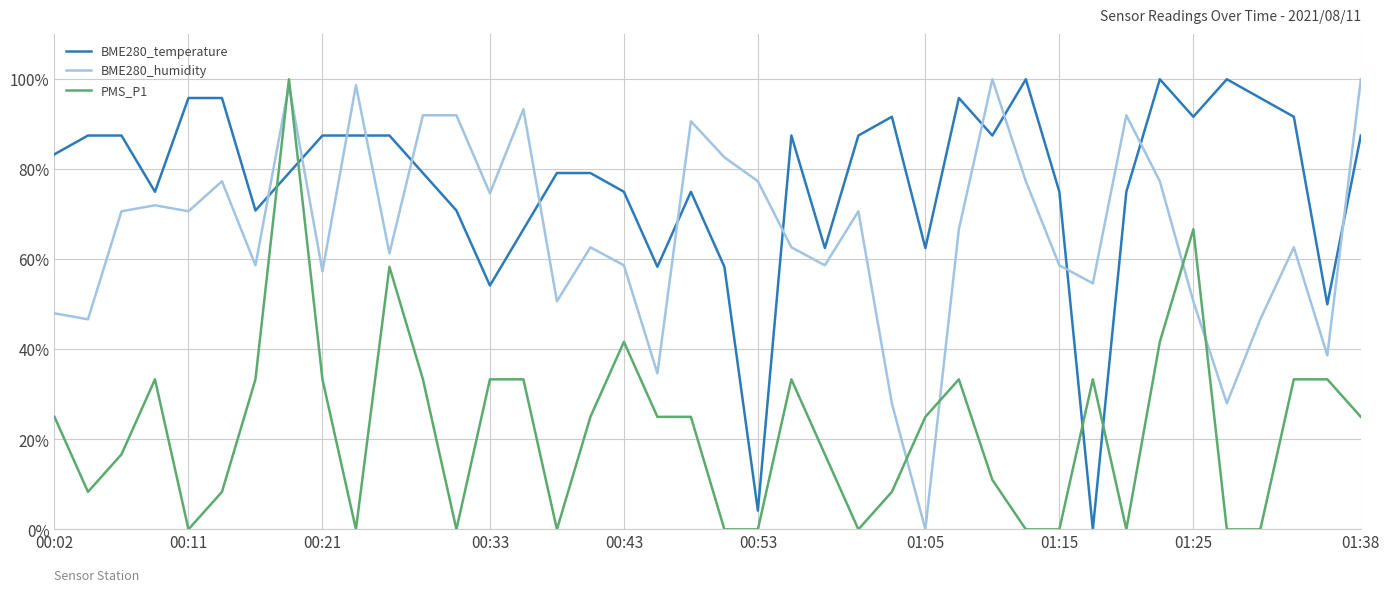

Rank the series by their average value, from highest to lowest.

BME280_temperature, BME280_humidity, PMS_P1